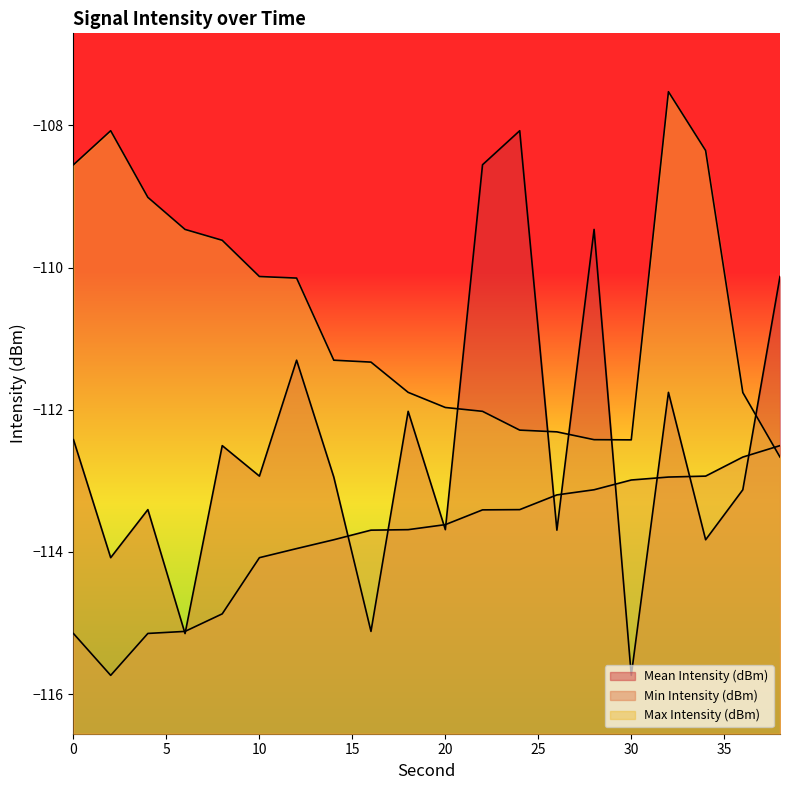

True or false: Mean Intensity (dBm) and Min Intensity (dBm) cross at least once.

True